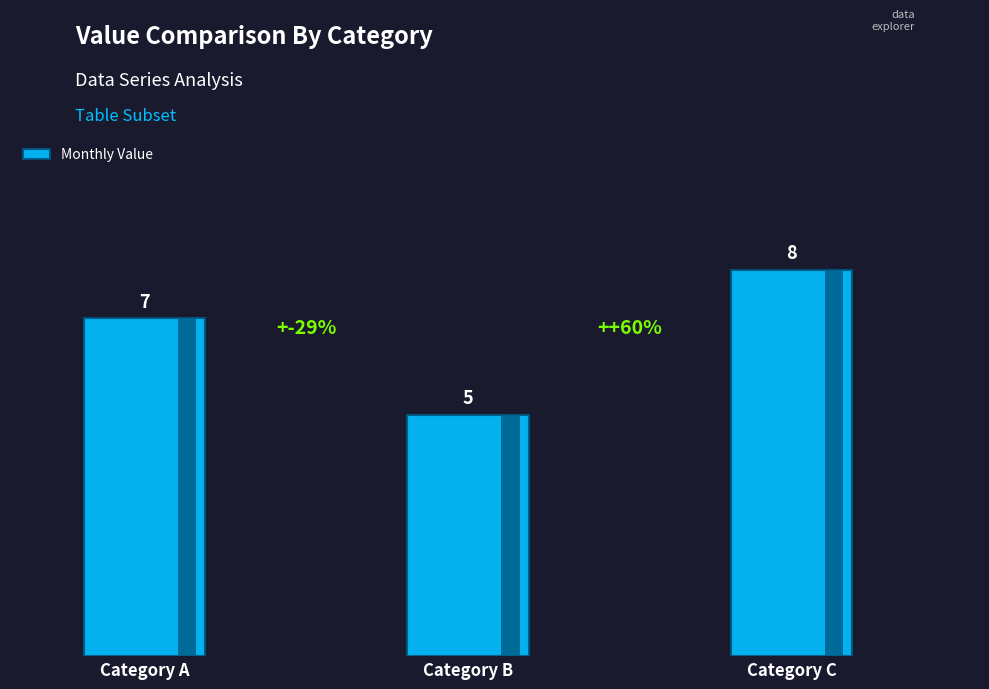

Between Category B and Category C, which is larger?

Category C